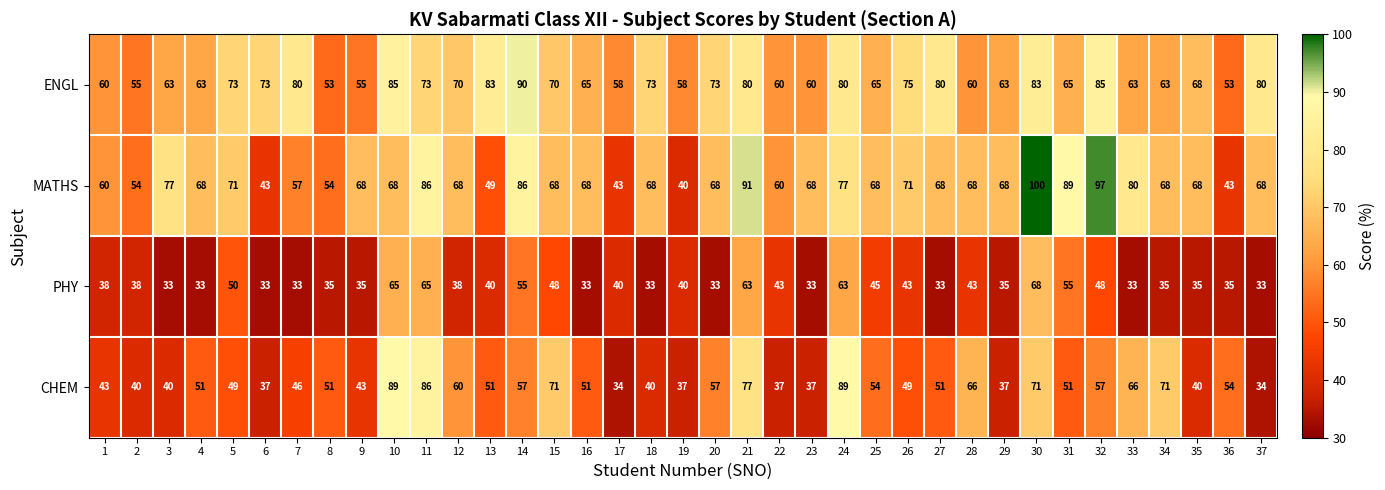

At which label does MATHS first exceed 68?

3